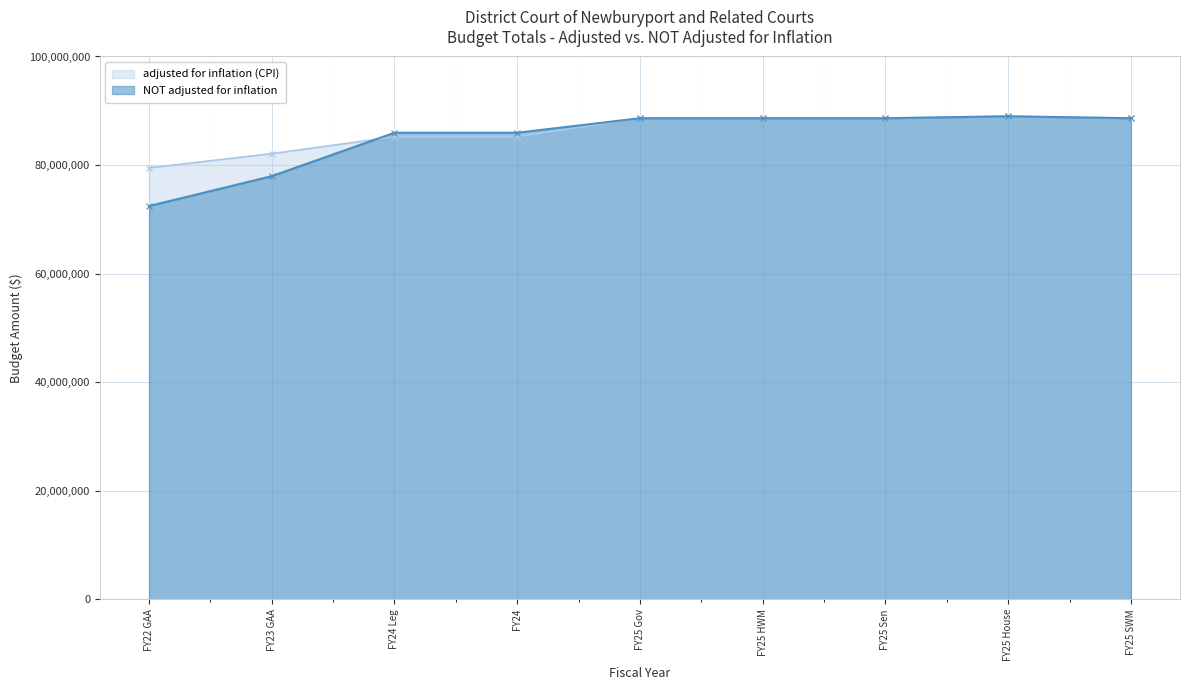

Which label corresponds to the smallest value in the chart?

FY22 GAA